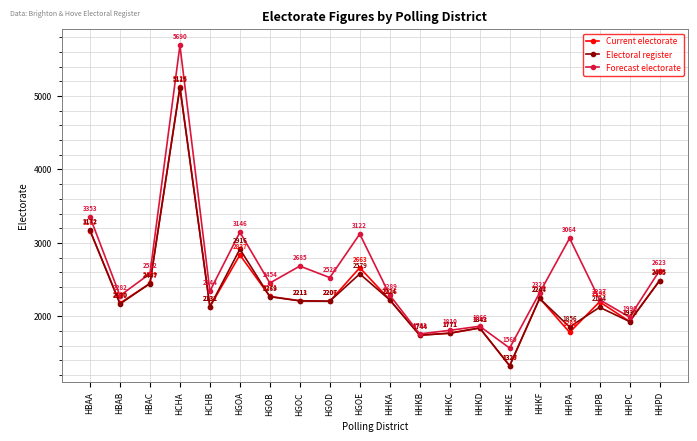

Is it true that Current electorate equals 2247 at HHKF?

True